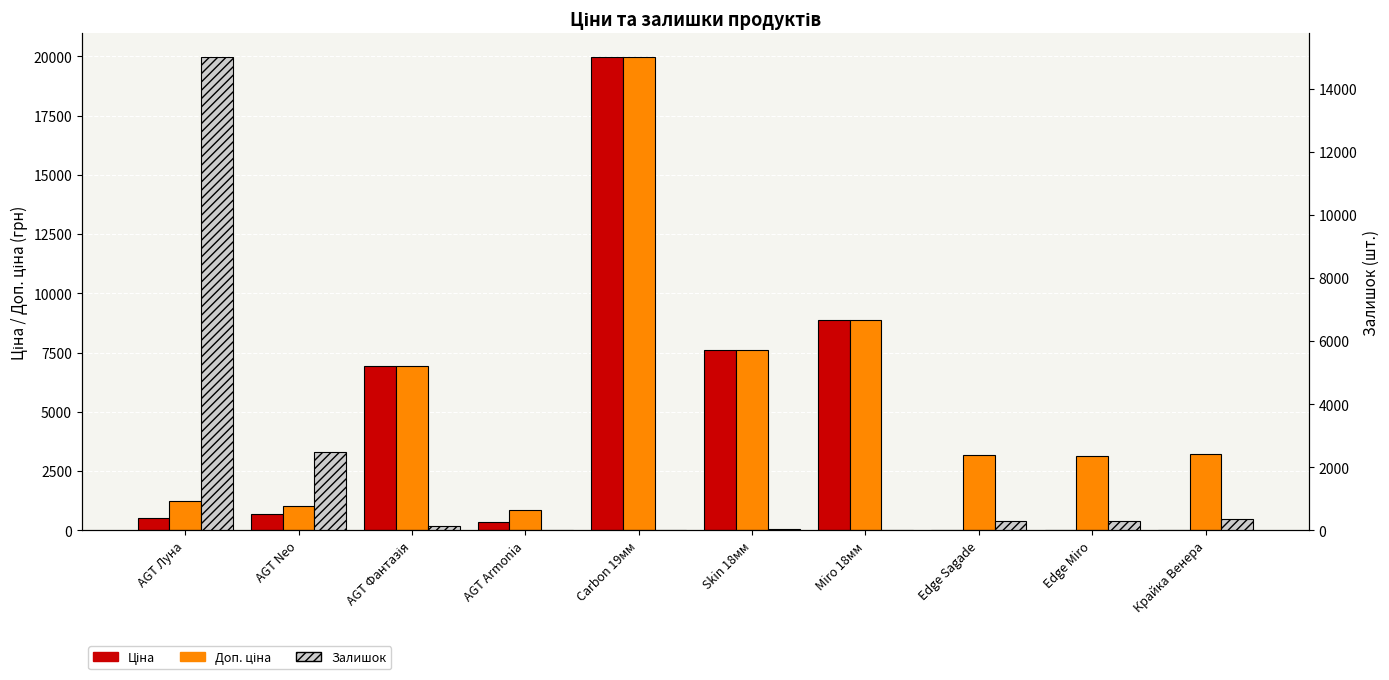

Which category has the highest value across all series?

Carbon 19мм